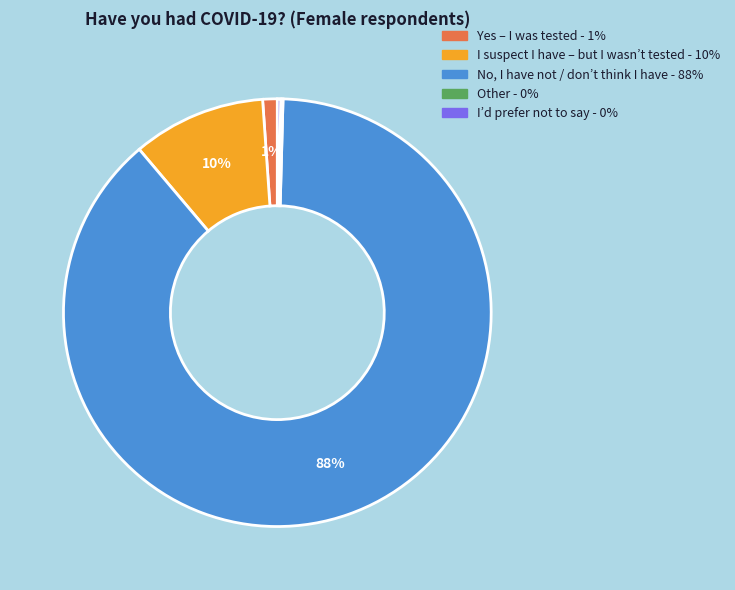

Is it true that No, I have not / don’t think I have is 88% of the pie?

True